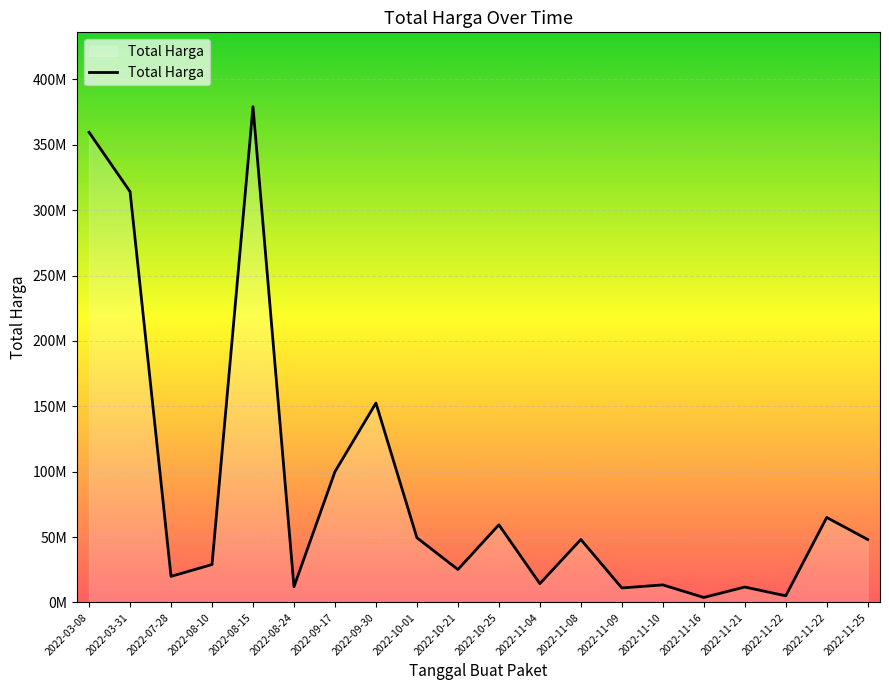

True or false: the data shows 359500000 at 2022-03-08.

True